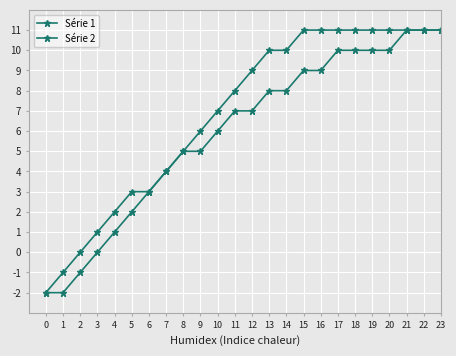

Count the number of categories in the chart.

24